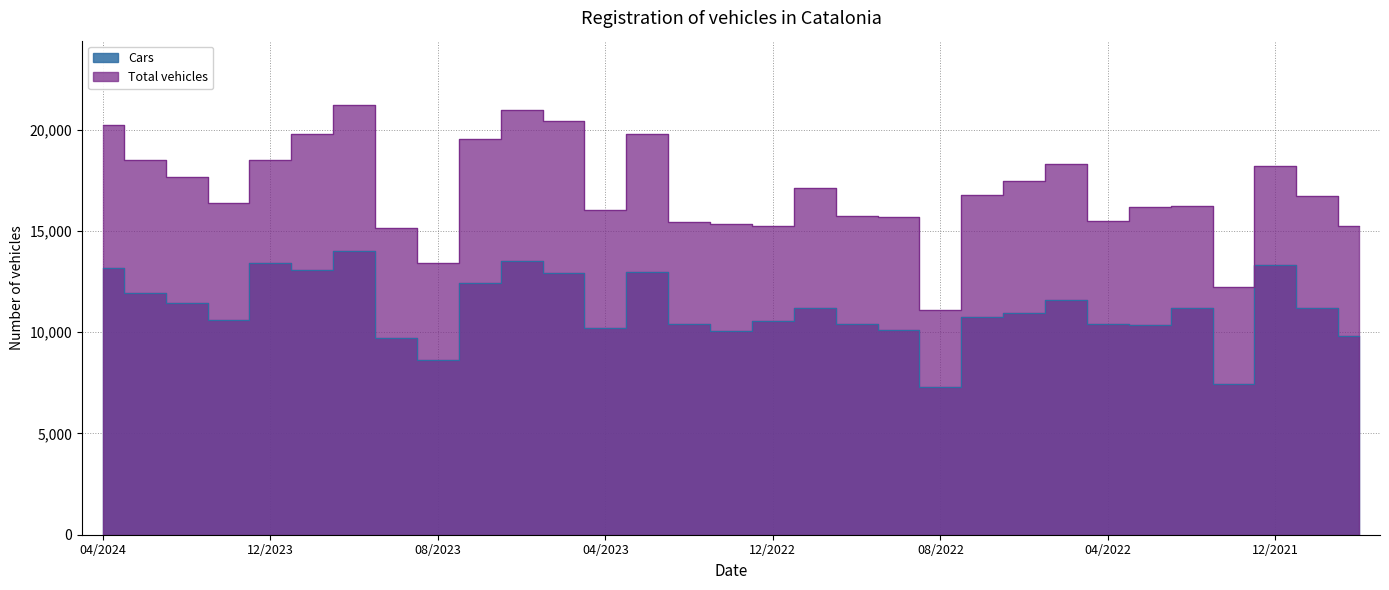

True or false: Cars and Total vehicles intersect in this chart.

False